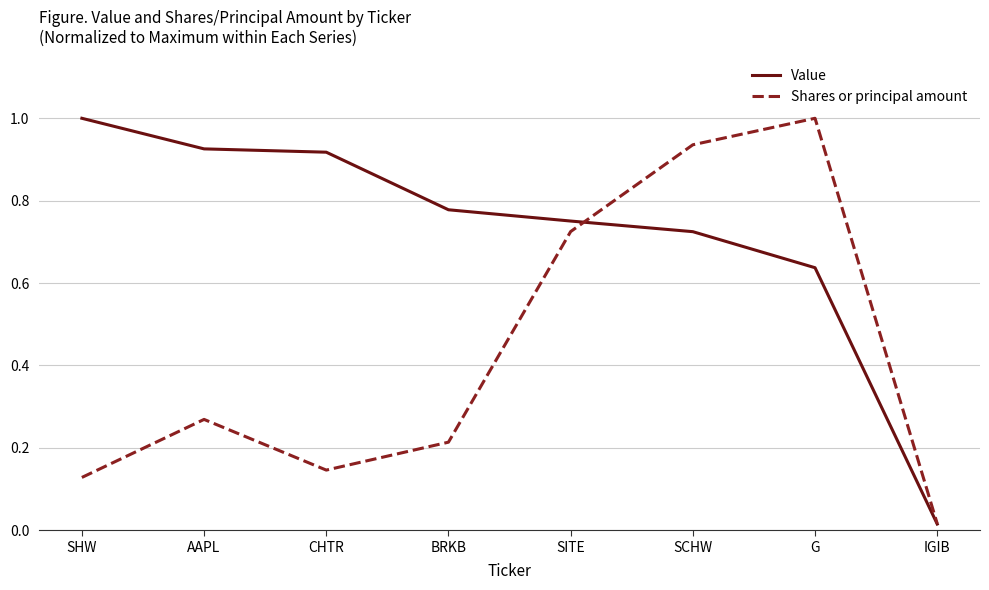

Rank the series by their average value, from highest to lowest.

Value, Shares or principal amount